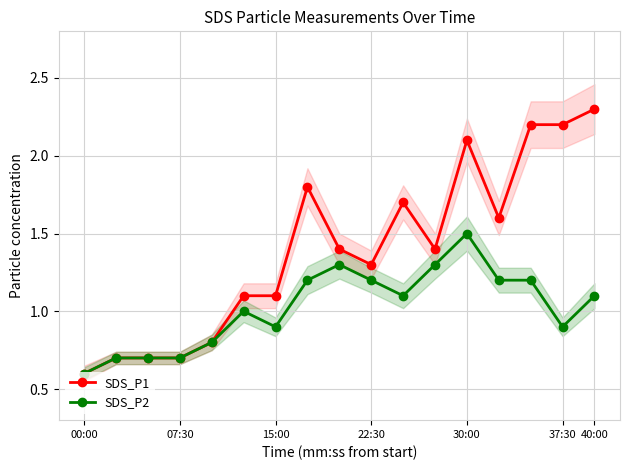

Rank the series by their average value, from highest to lowest.

SDS_P1, SDS_P2